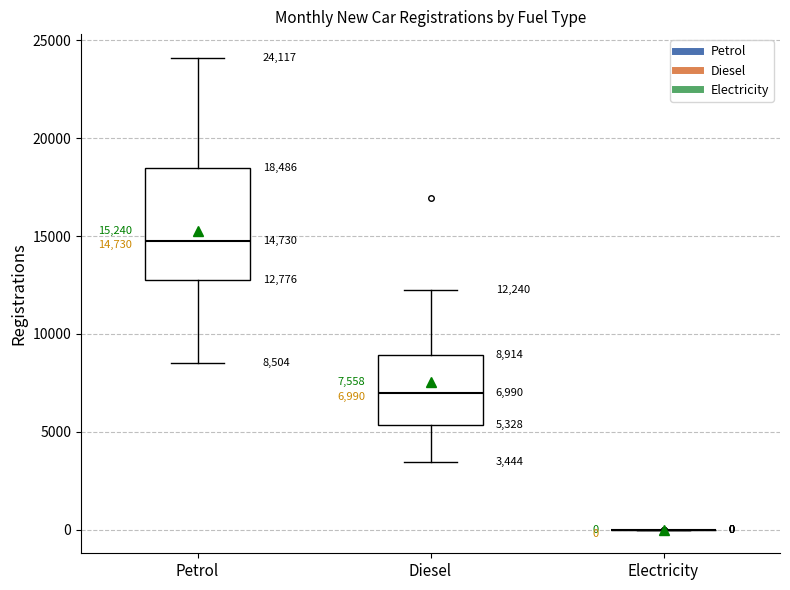

Comparing the boxes themselves (not the whiskers), which one is the tallest?

Petrol